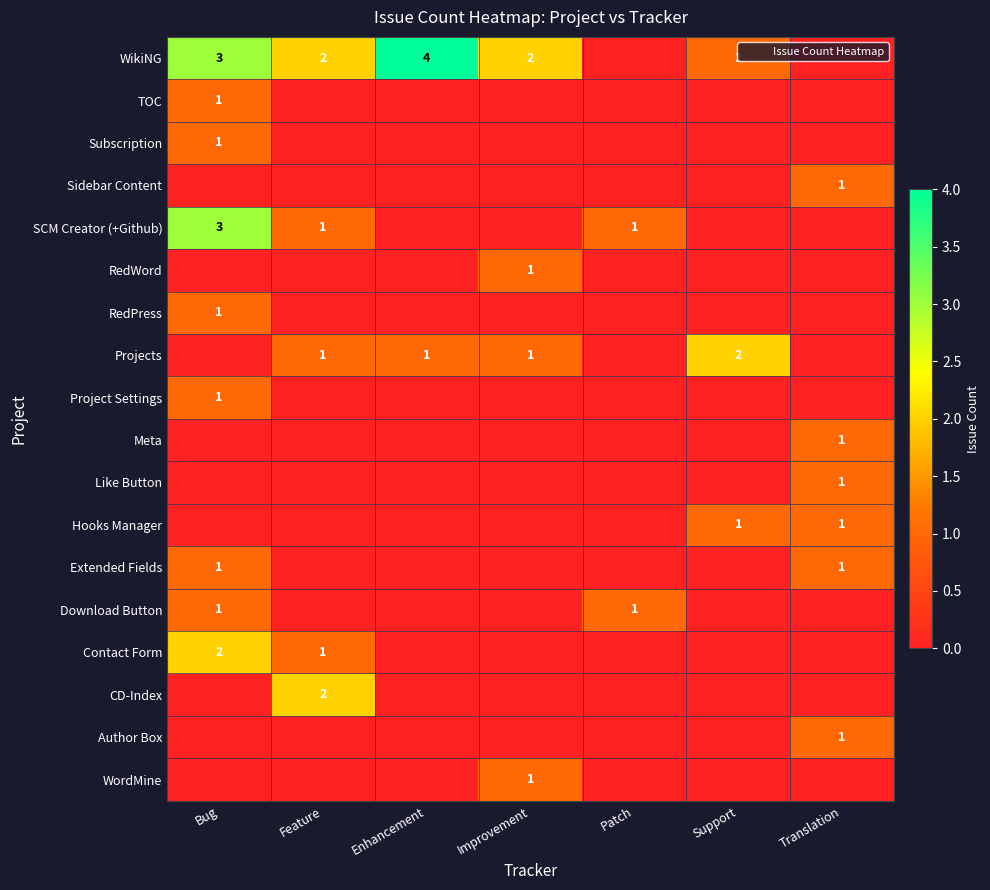

Which series changed the most between Improvement and Support?

WikiNG